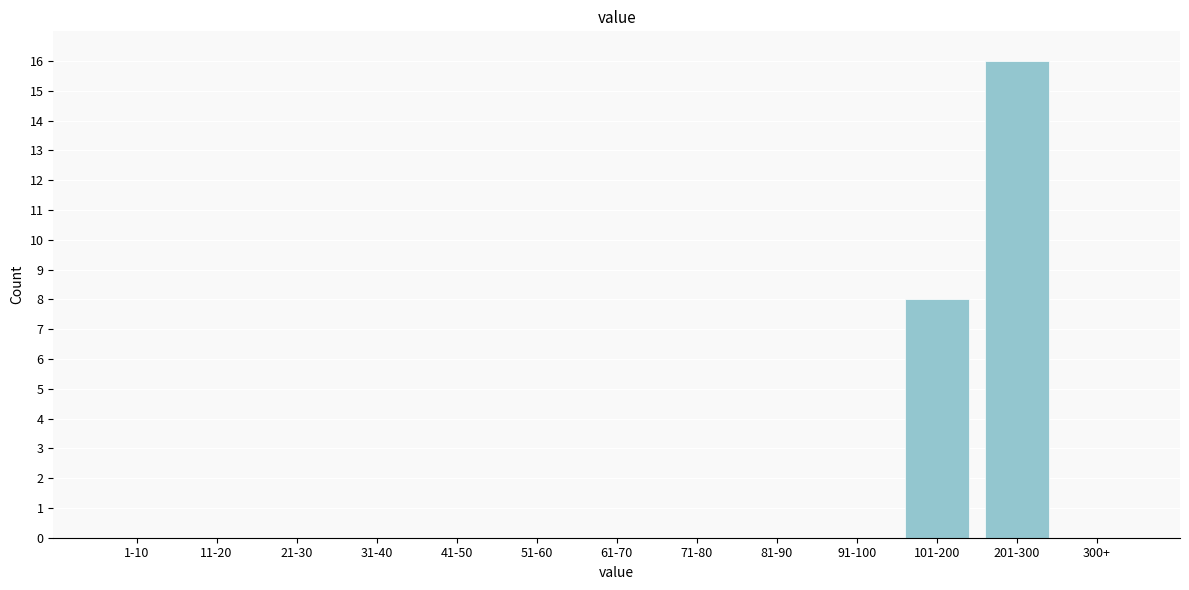

Reading right to left, transcribe all the data shown in this chart.

300+=0	201-300=16	101-200=8	91-100=0	81-90=0	71-80=0	61-70=0	51-60=0	41-50=0	31-40=0	21-30=0	11-20=0	1-10=0